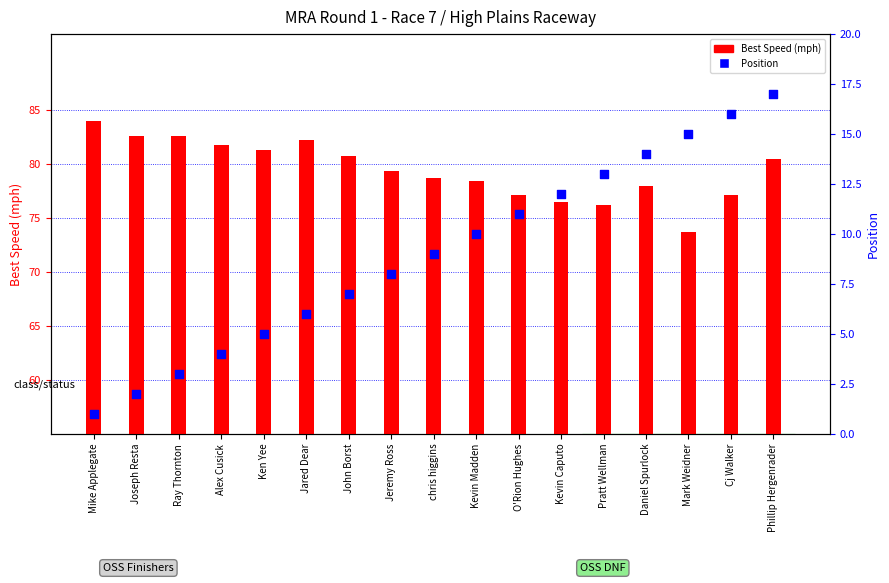

At which category is the sum across all series the highest?

Phillip Hergenrader